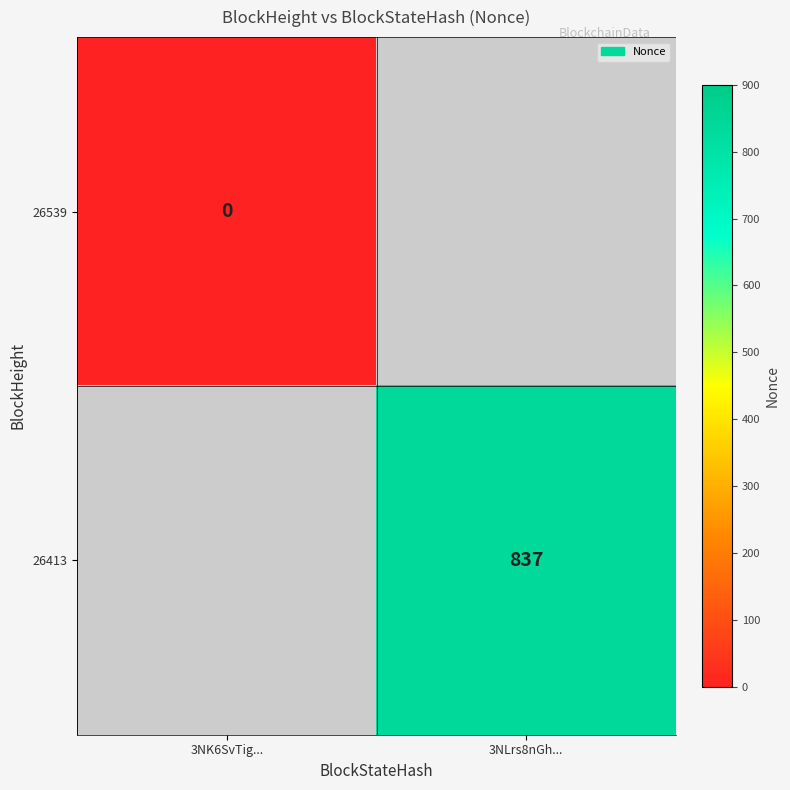

How many series are shown in this chart?

2